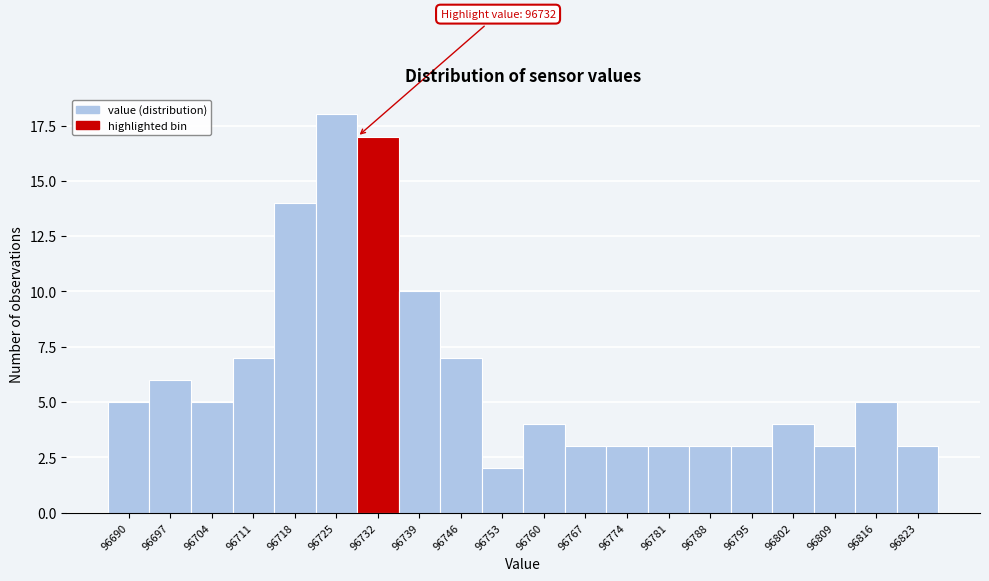

Reading left to right, extract all data points from this chart.

5	6	5	7	14	18	17	10	7	2	4	3	3	3	3	3	4	3	5	3